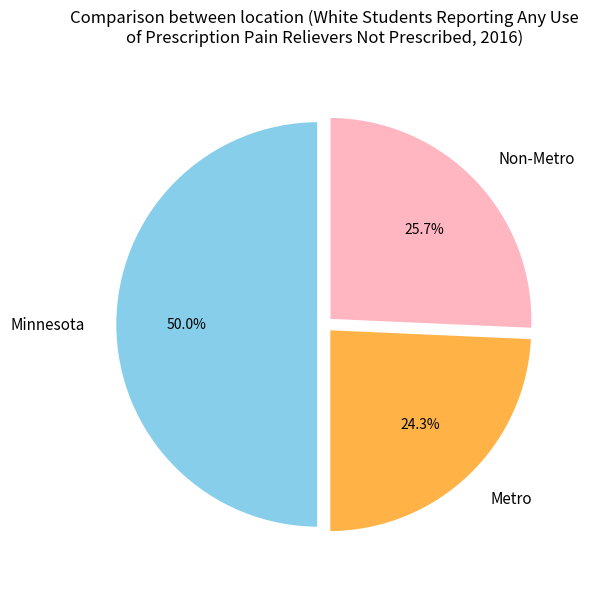

Approximately how many times larger is the value at Non-Metro compared to Minnesota?

0.5